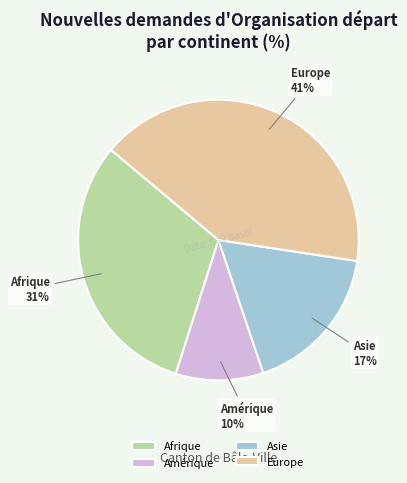

Is there any slice that represents more than half of the pie?

No